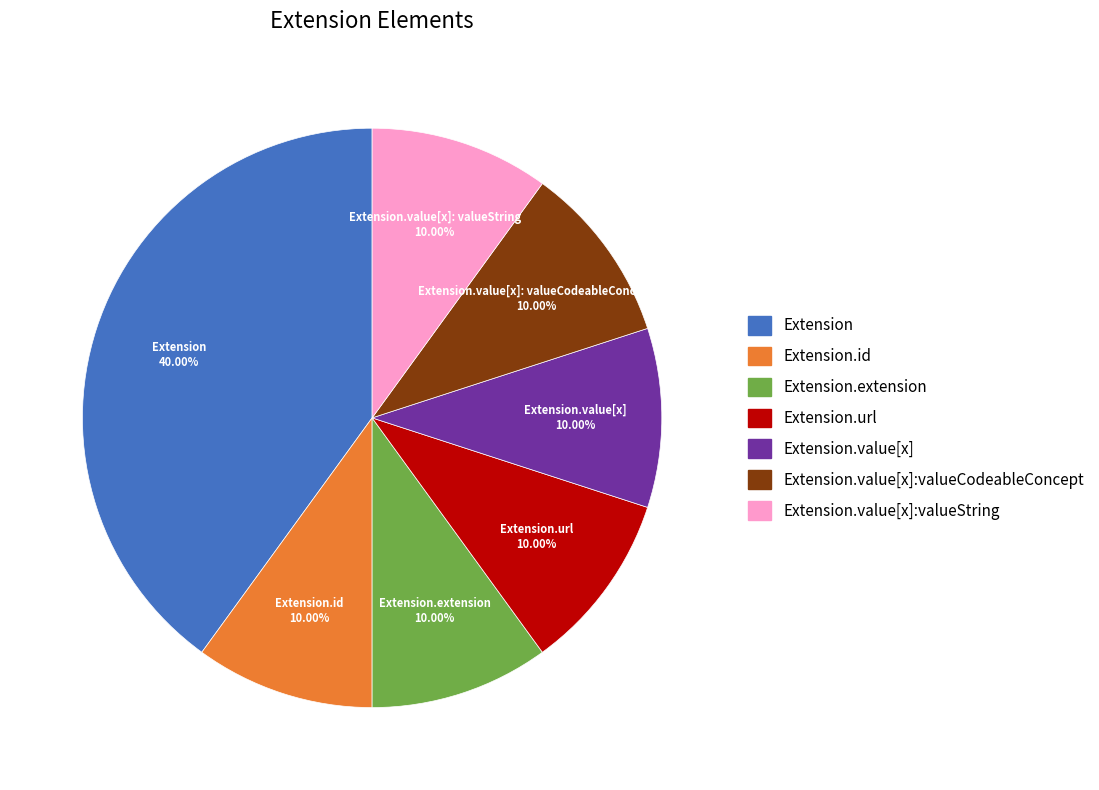

Is there any slice that represents more than half of the pie?

No